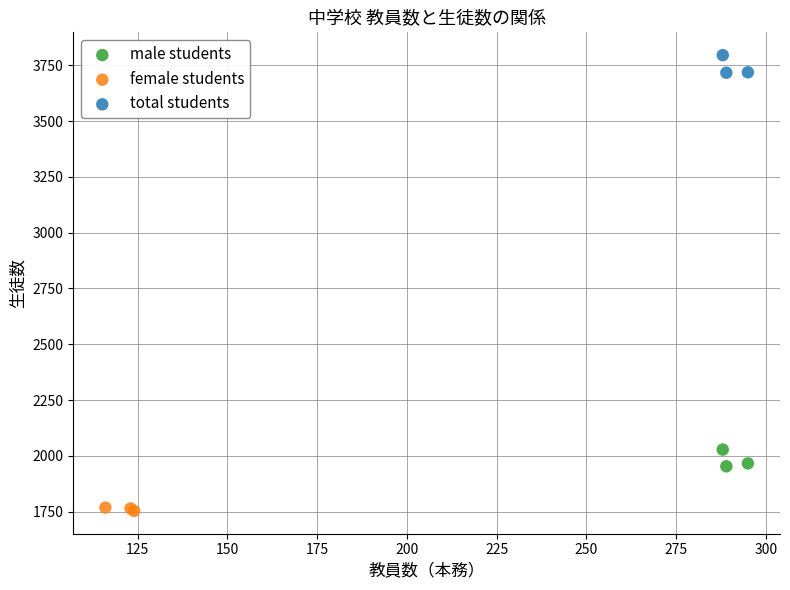

Which series reaches the minimum Y coordinate?

female students